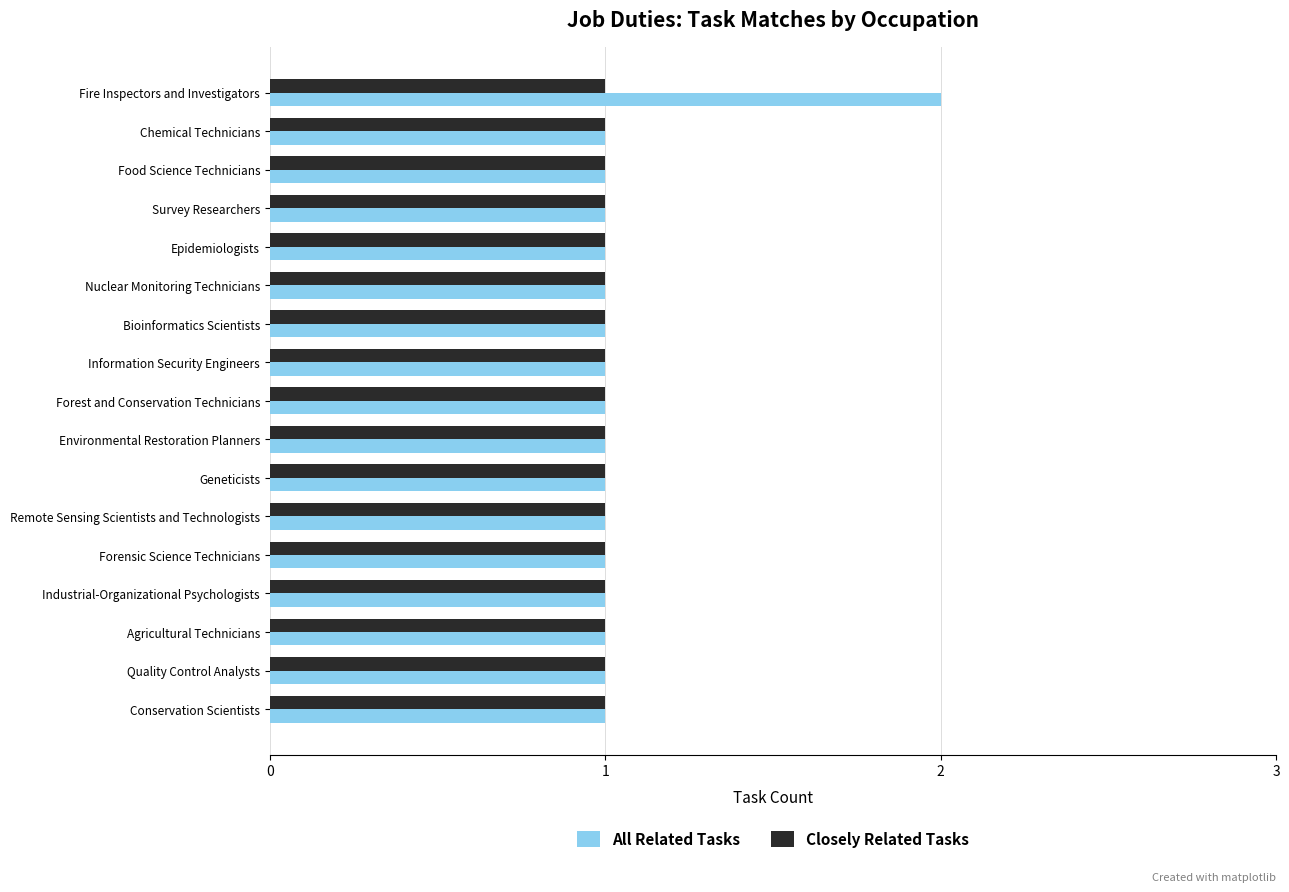

Rank the series by their maximum value, from lowest to highest.

Closely Related Tasks, All Related Tasks